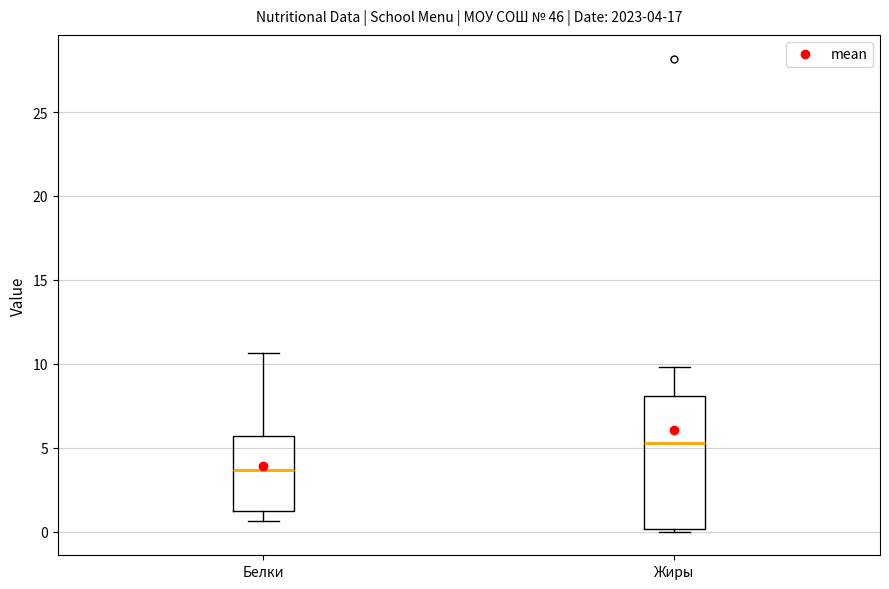

Which box's median line is the lowest?

Белки